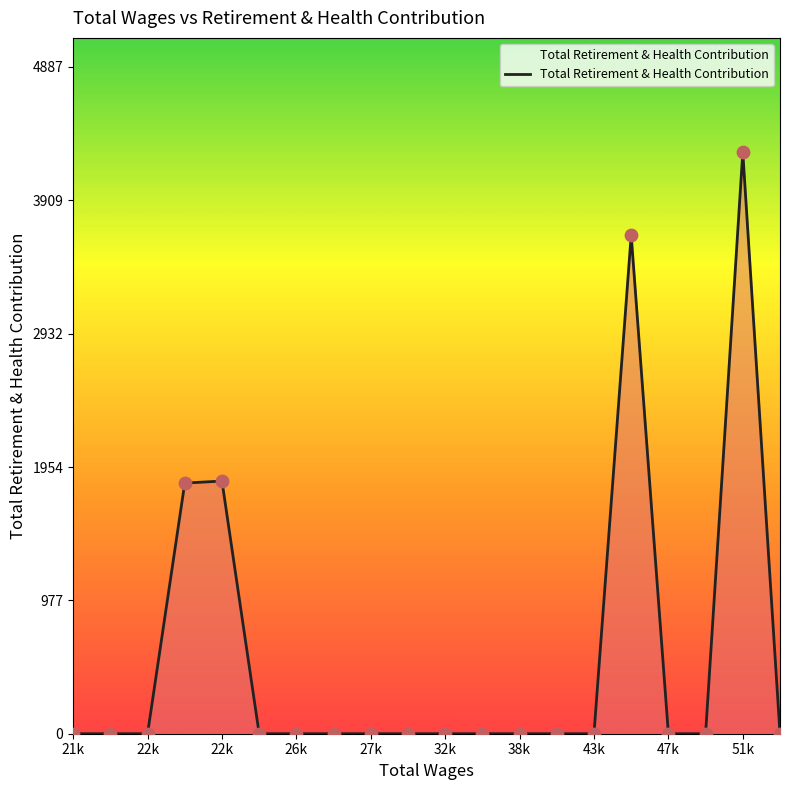

What is the maximum value shown in the chart?

4261